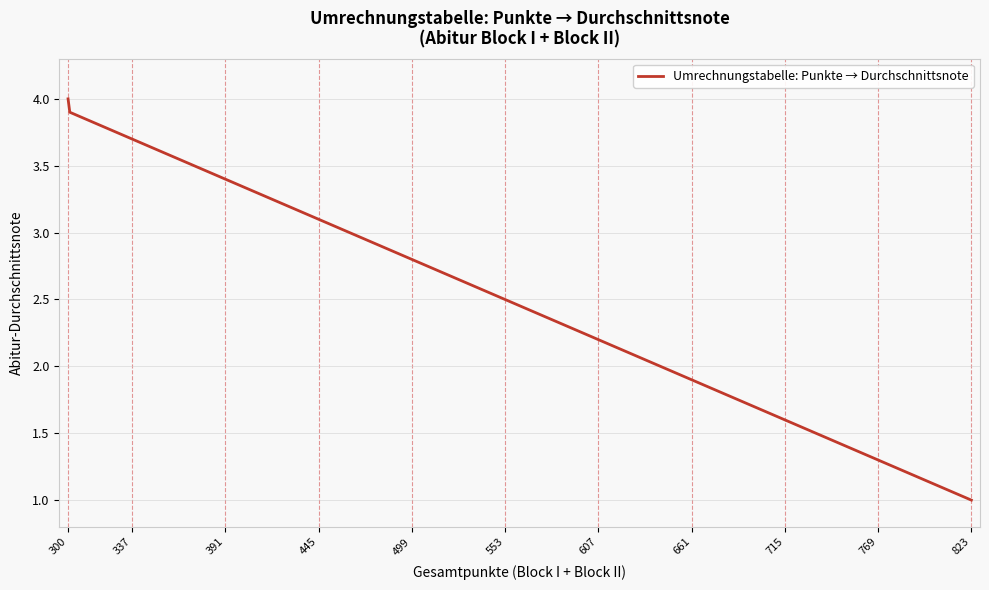

What is the smallest value displayed?

1.0